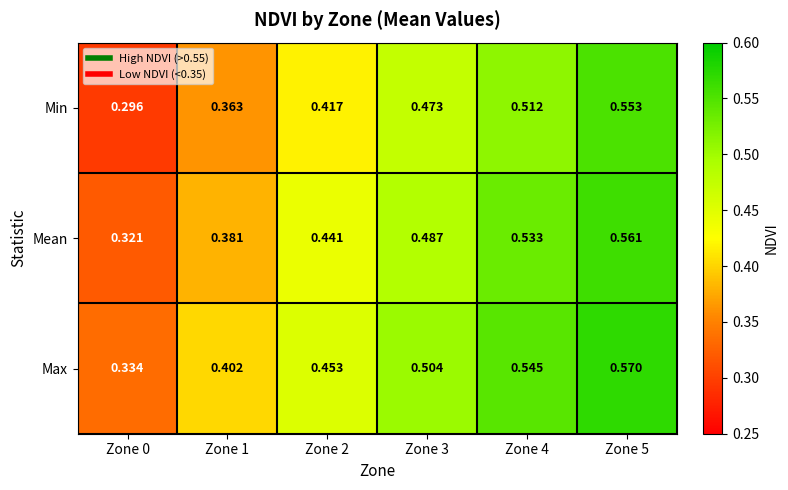

Which series has the largest range (max minus min)?

Min